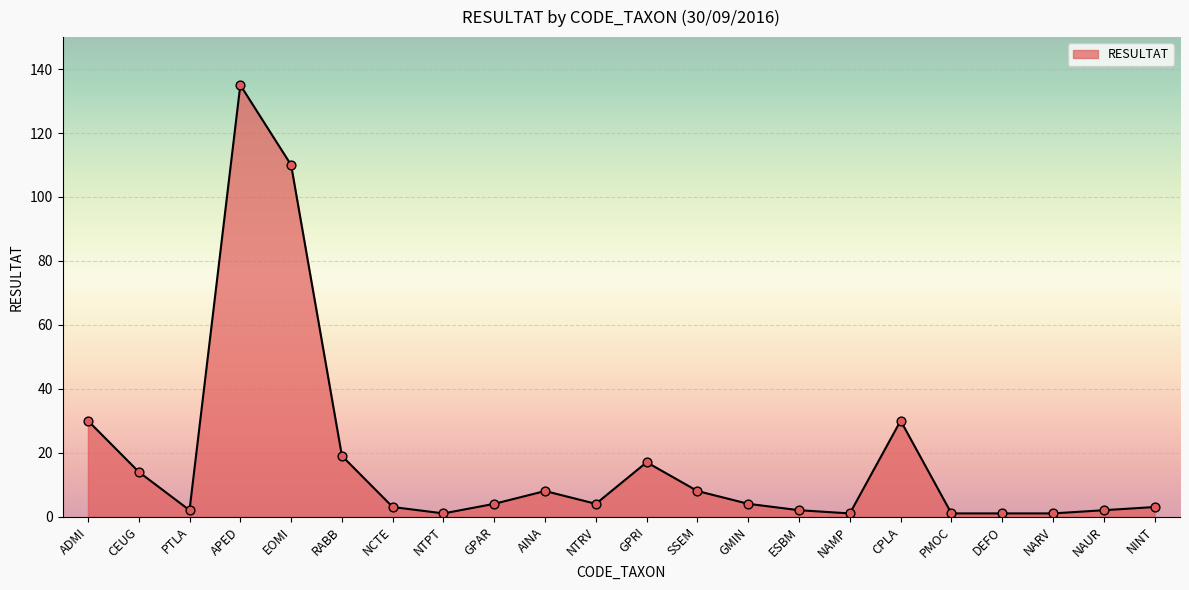

What is the ratio of the value at AINA to the value at NCTE?

2.7